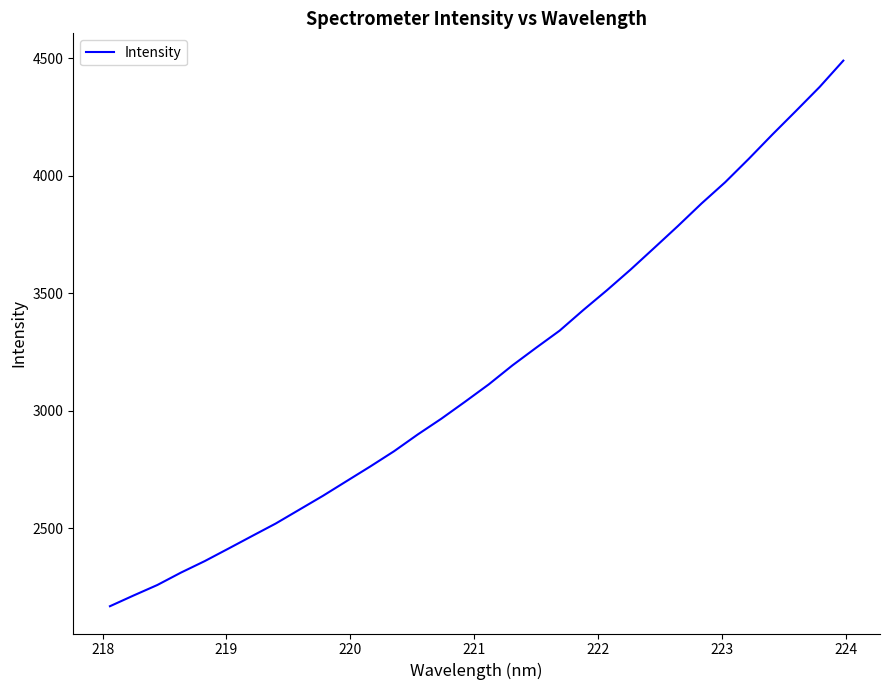

What is the smallest value displayed?

2167.1